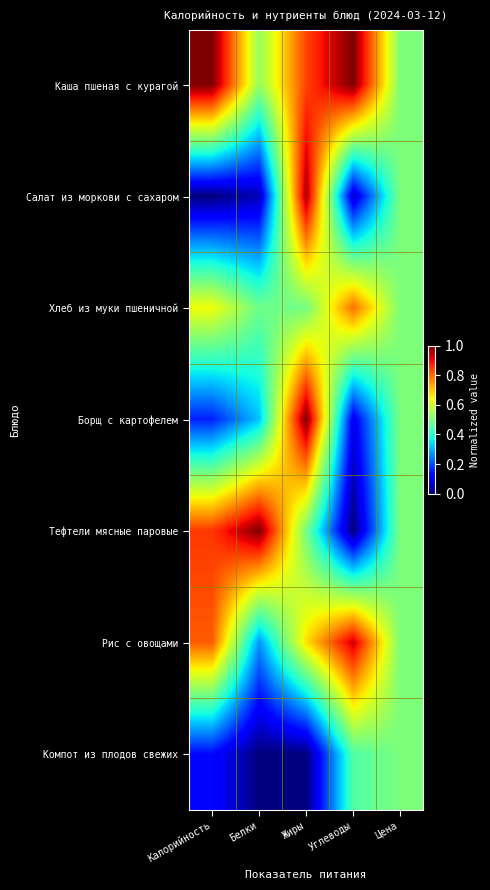

How many data points does each series have?

5